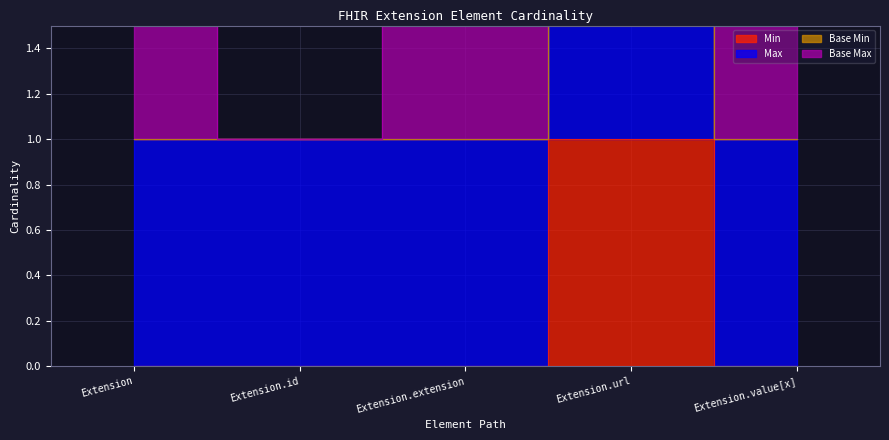

At Extension, list the series in order from smallest to largest.

Min, Base Min